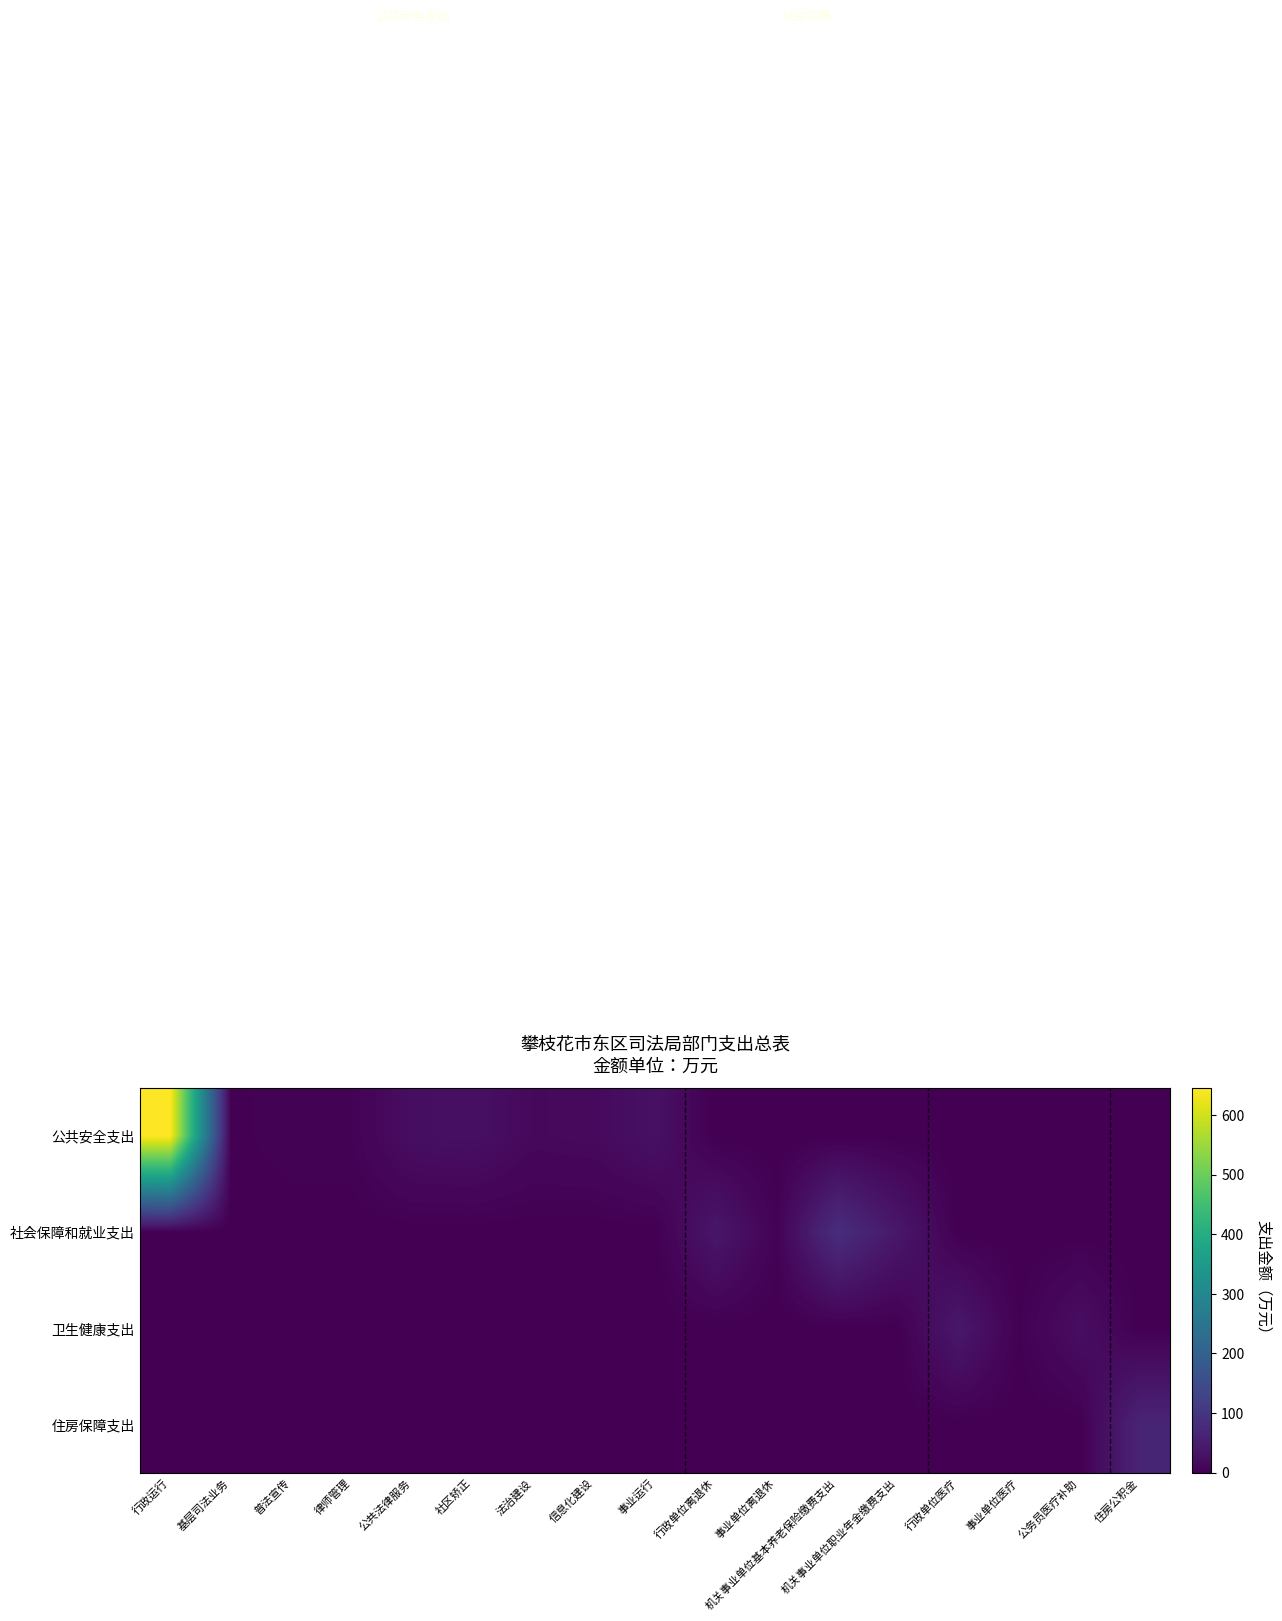

What is the total value across all series at 普法宣传?

5.0